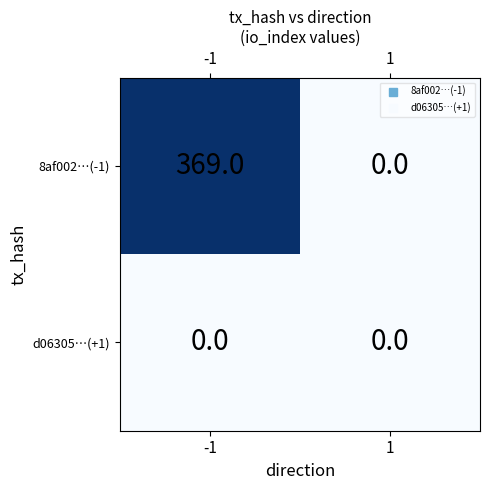

Is the value of 8af002…(-1) at -1 greater than the value of d06305…(+1) at 1?

Yes